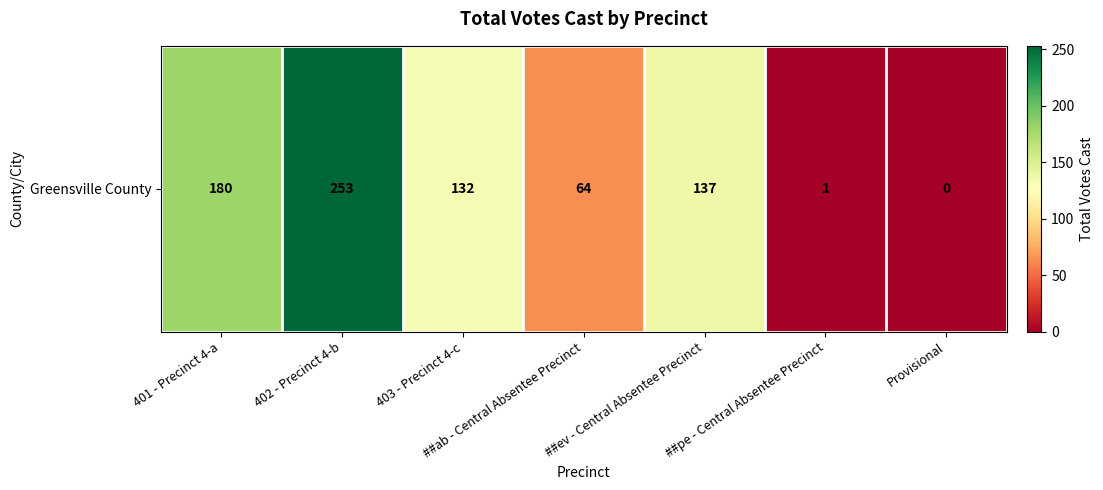

What is the difference between the second highest and minimum values?

180